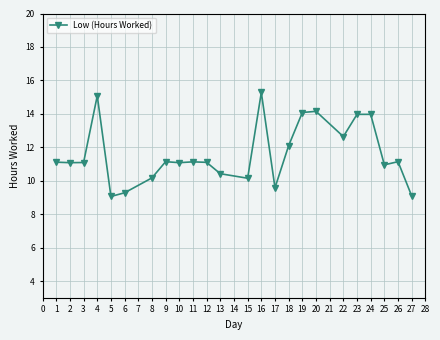

Read the value at 4.

15.1